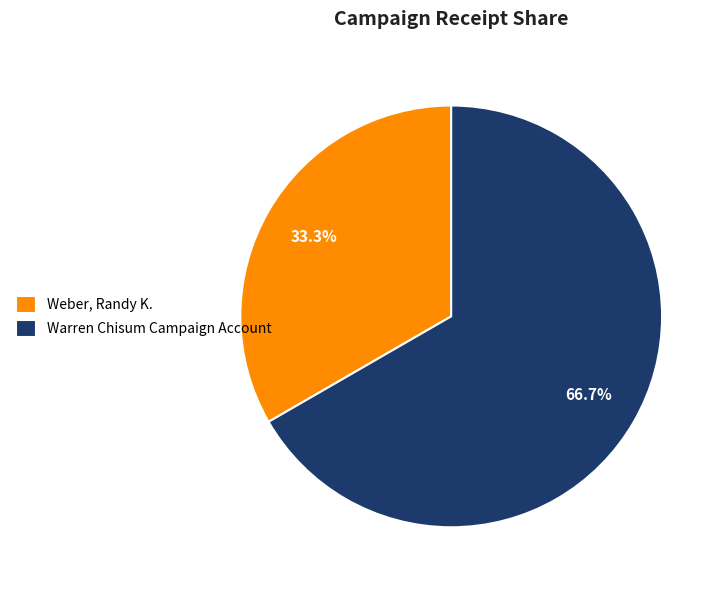

Is it true that Warren Chisum Campaign Account is 67% of the pie?

True